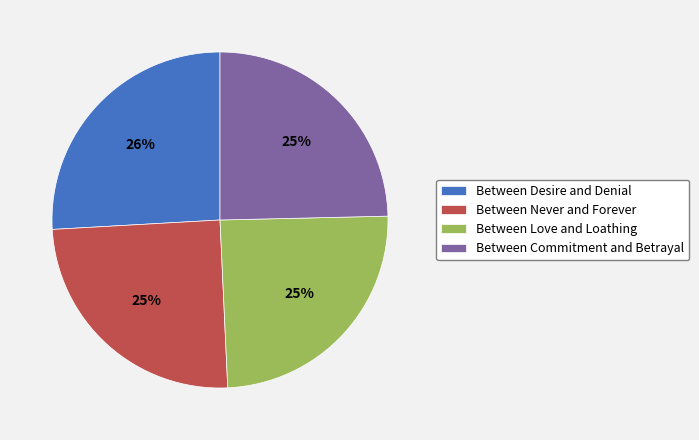

Which category has the biggest portion of the pie?

Between Desire and Denial